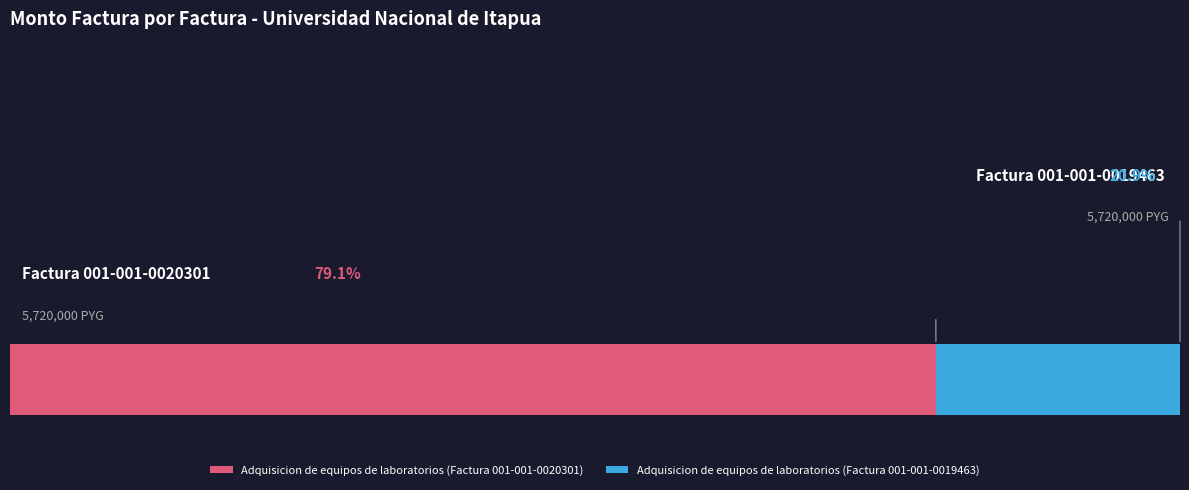

The Adquisicion de equipos de laboratorios (Factura 001-001-0020301) slice represents 72% of the pie. True or false?

False